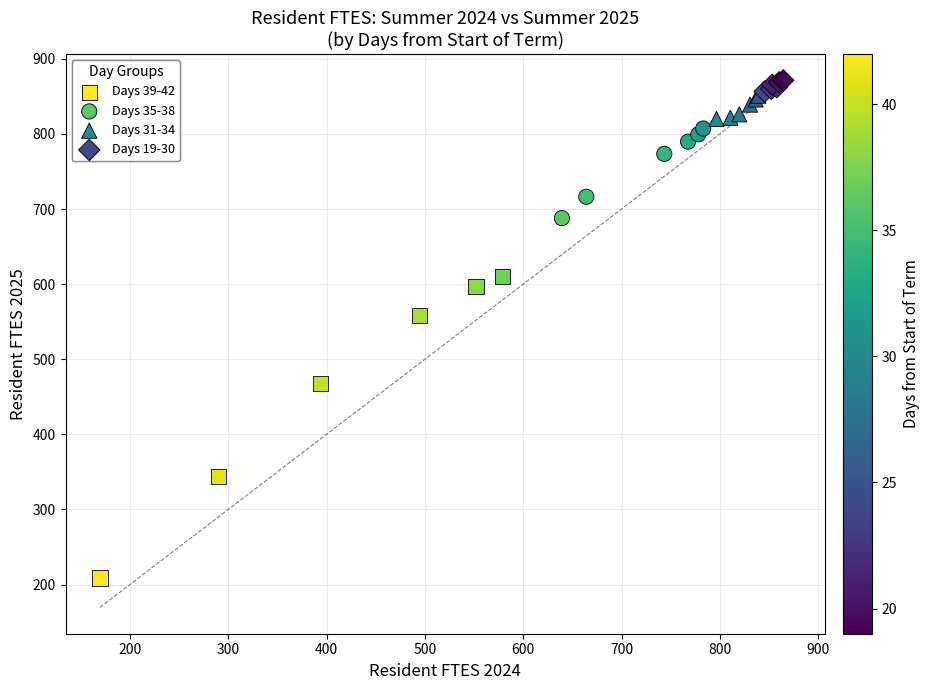

What are all the series names shown in the legend?

Days 39-42, Days 35-38, Days 31-34, Days 19-30